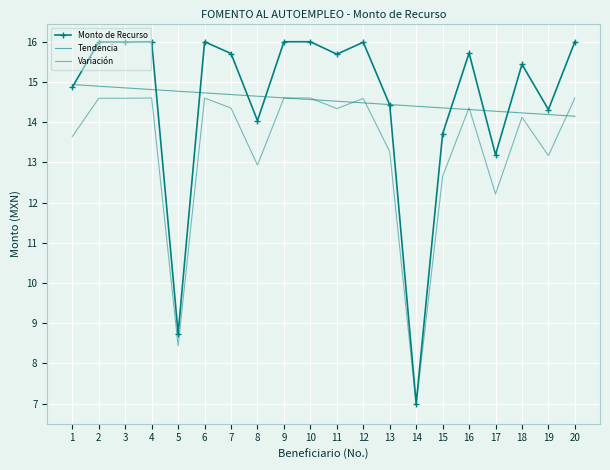

At which label is Variación closest to 10?

5